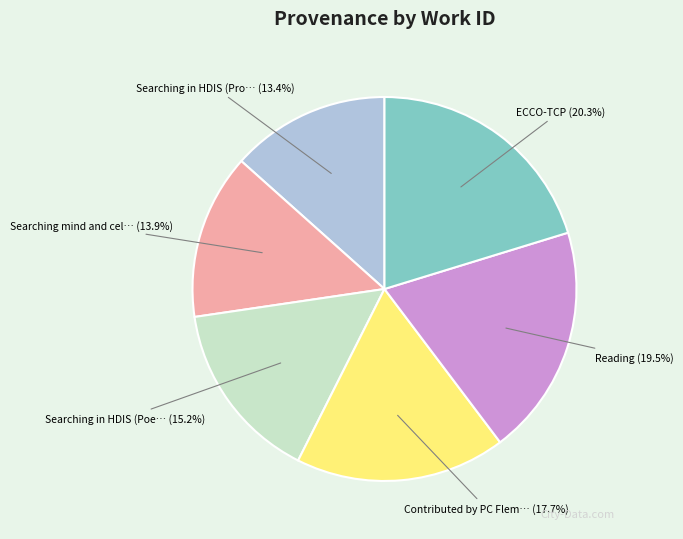

Does any single category account for the majority?

No